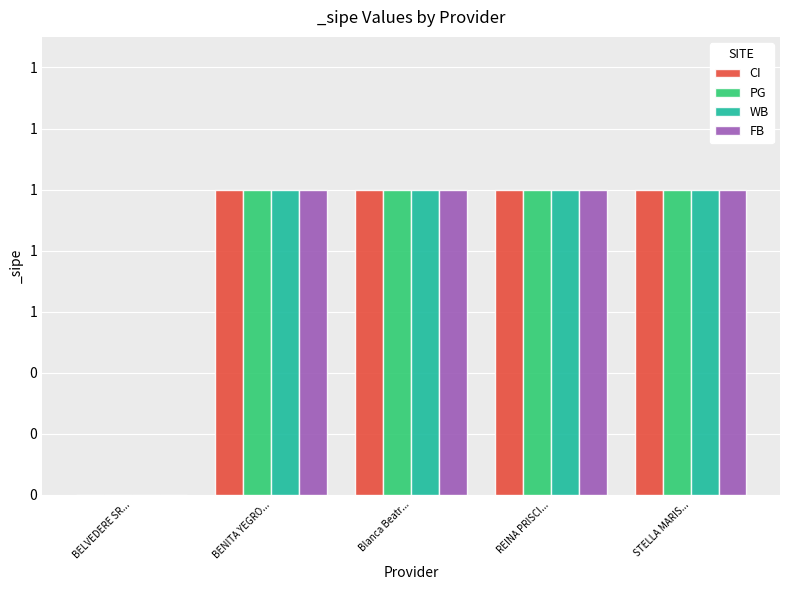

What are all the series names shown in the legend?

CI, PG, WB, FB